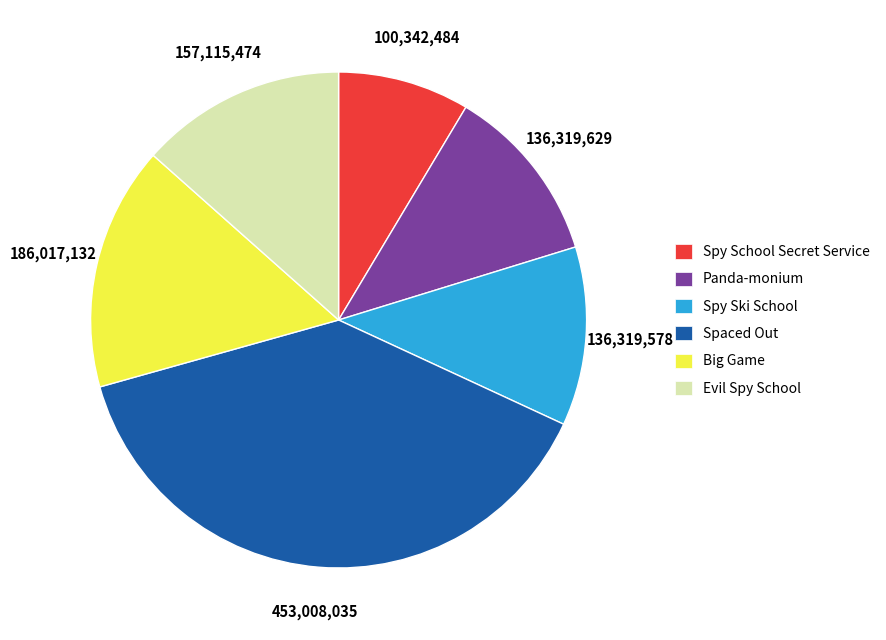

Is there any slice that represents more than half of the pie?

No